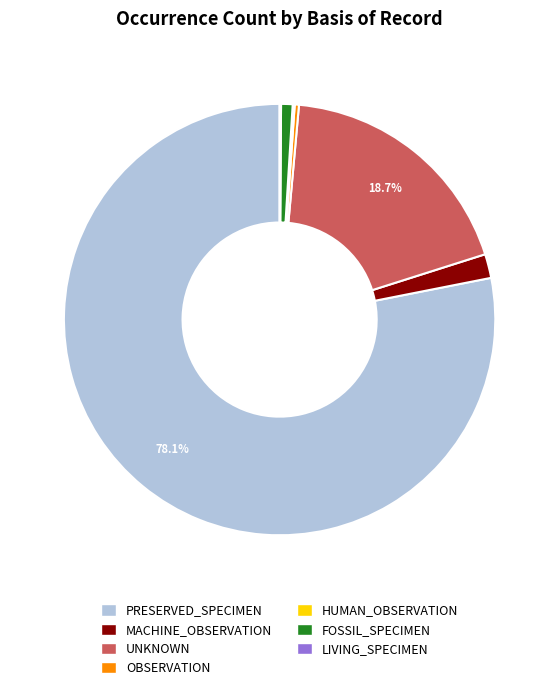

Which has a higher value, OBSERVATION or MACHINE_OBSERVATION?

MACHINE_OBSERVATION